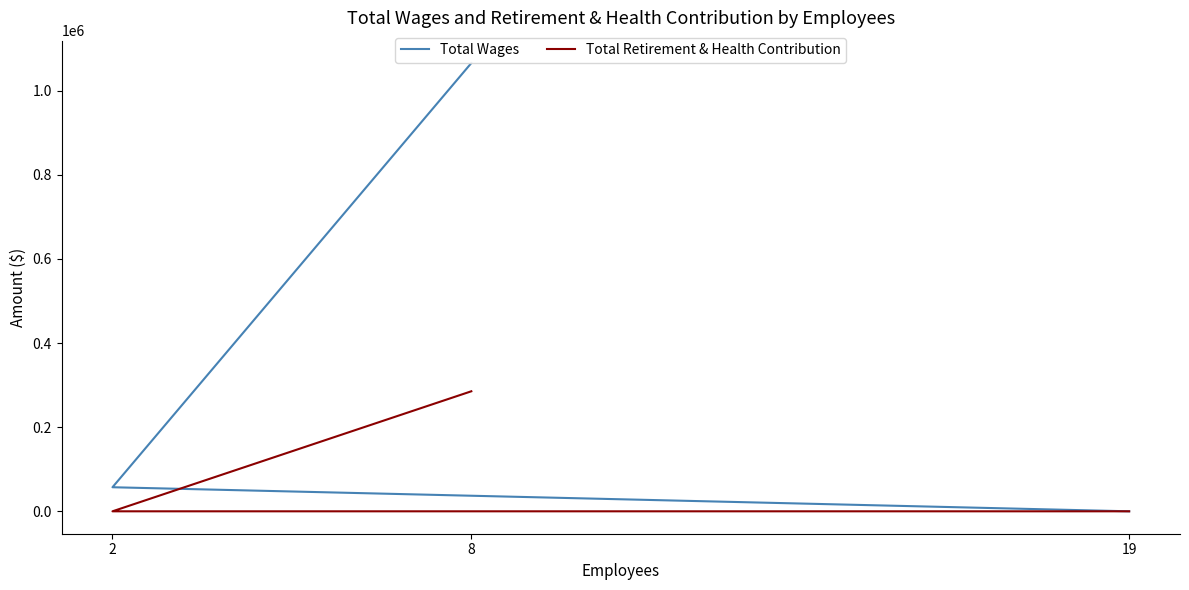

Which series has the largest total across all categories?

Total Wages